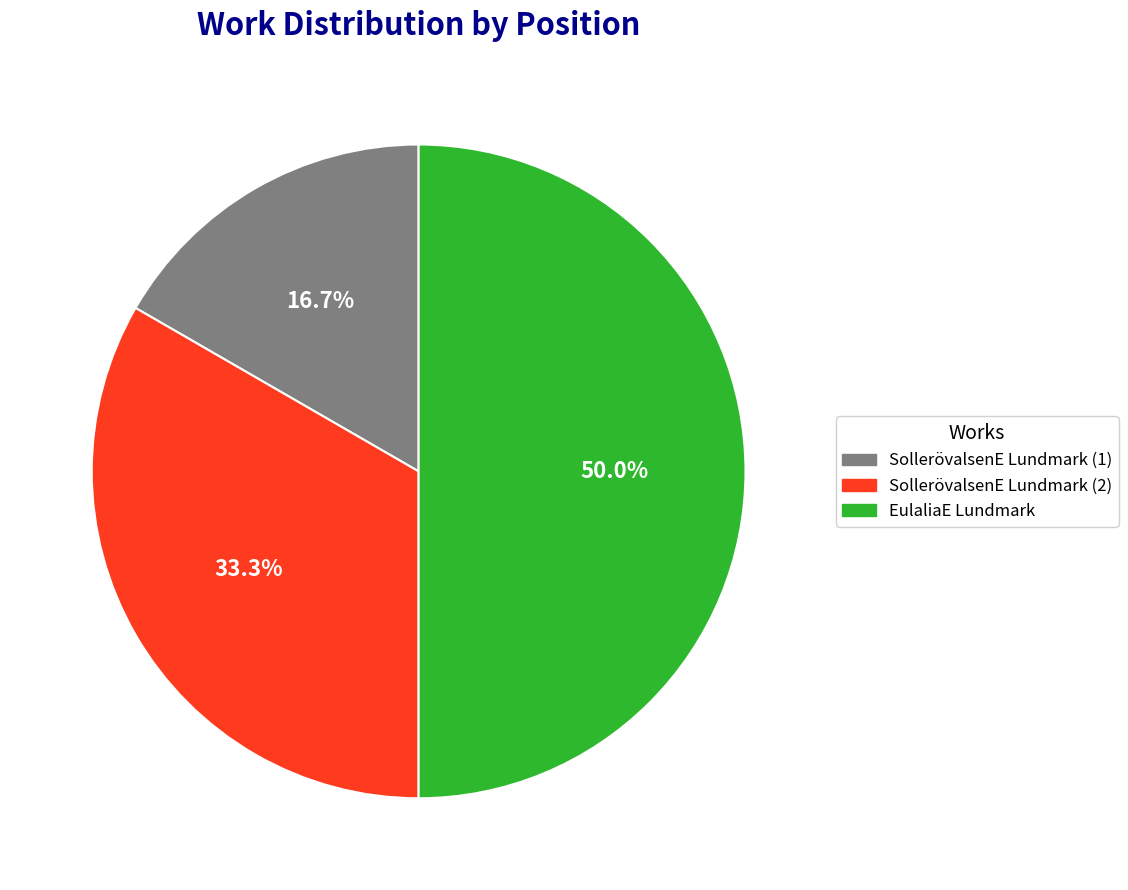

What percentage is the SollerövalsenE Lundmark (1) slice, to the nearest percent?

17%